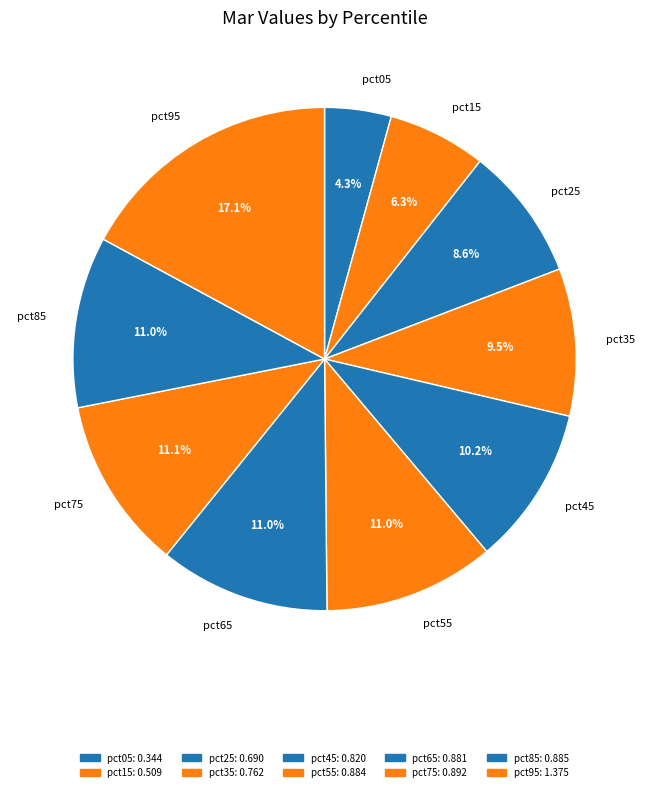

How much of the chart is everything except pct75?

88.9%